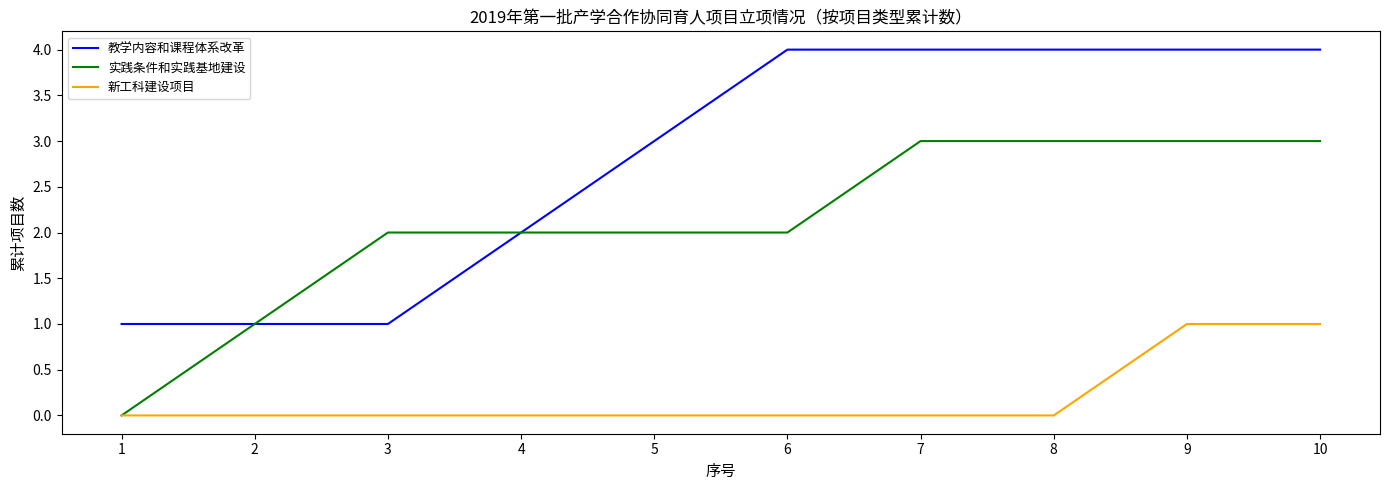

Is it true that 实践条件和实践基地建设 equals 0 at 1?

True